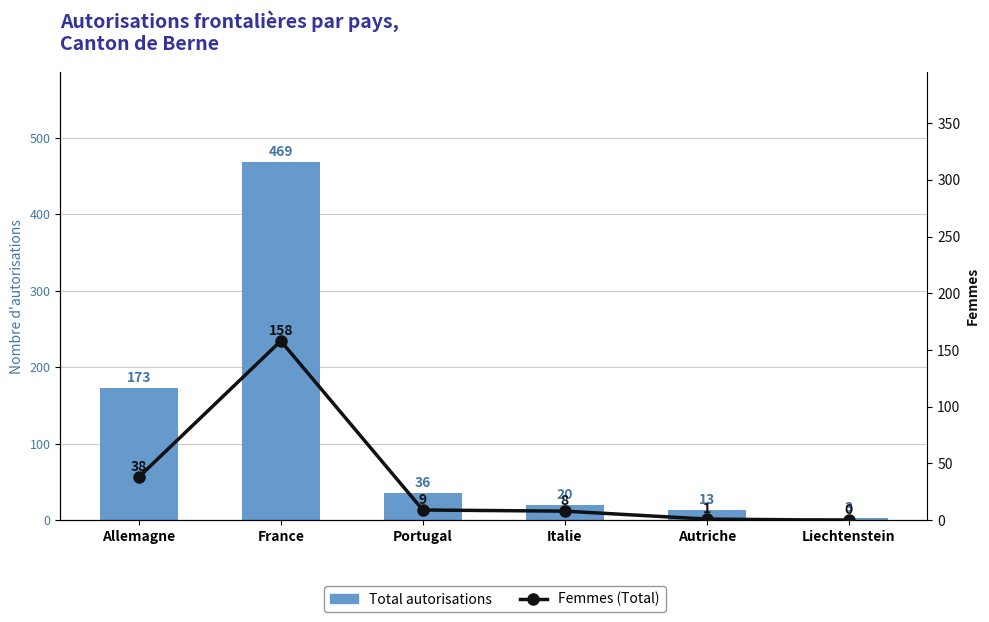

Which series has the widest spread of values?

Total autorisations